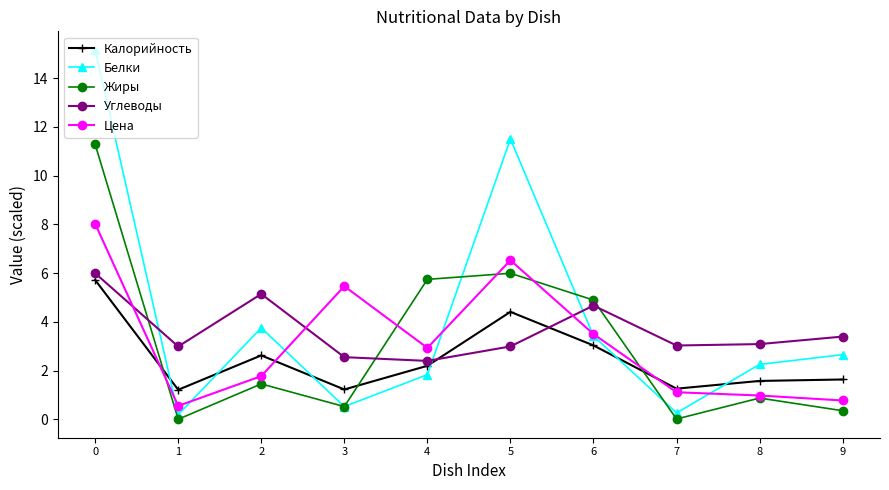

At which category does Белки reach its first local peak?

2